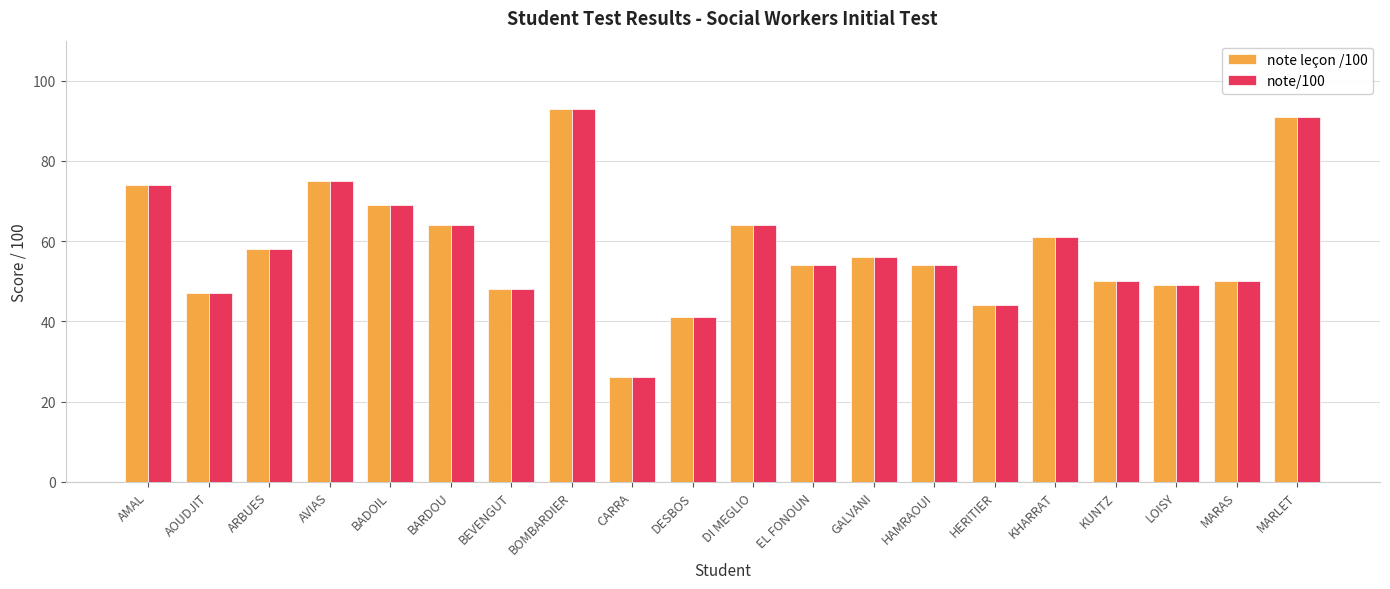

What is the total value across all series at CARRA?

52